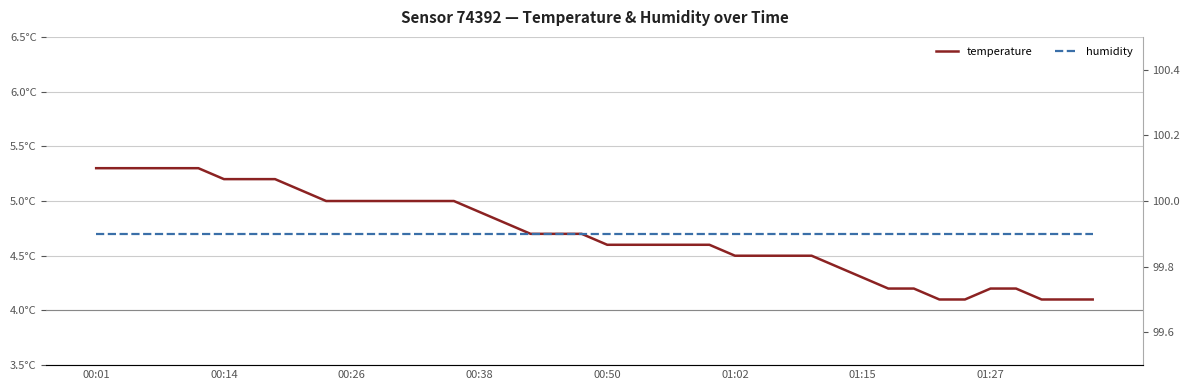

What is the minimum value for humidity?

99.9